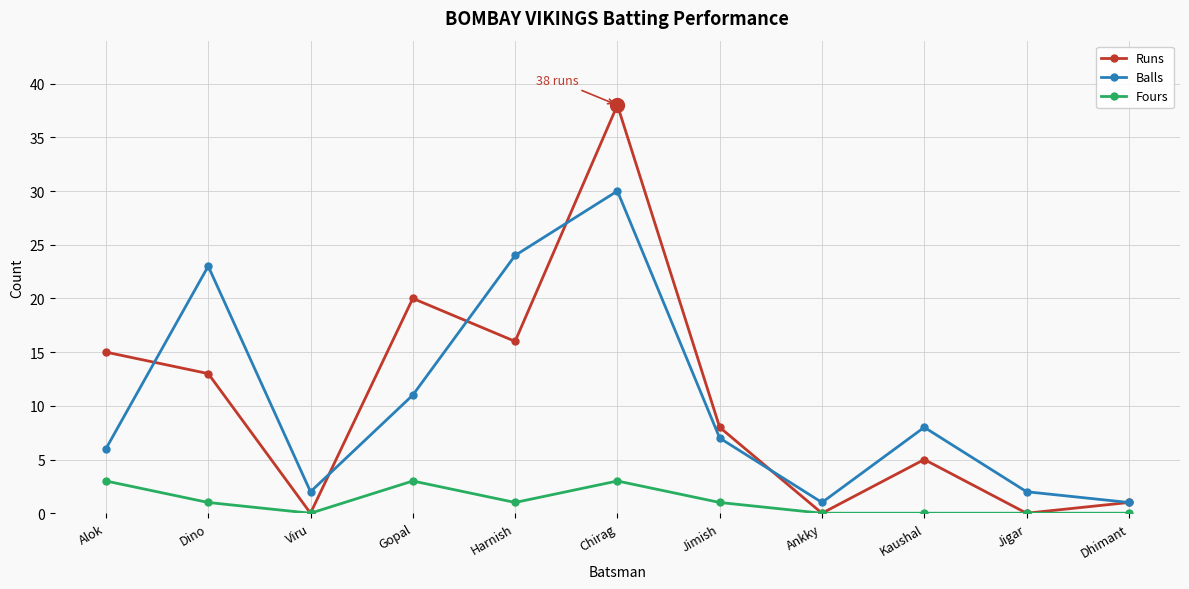

Count the number of categories in the chart.

11